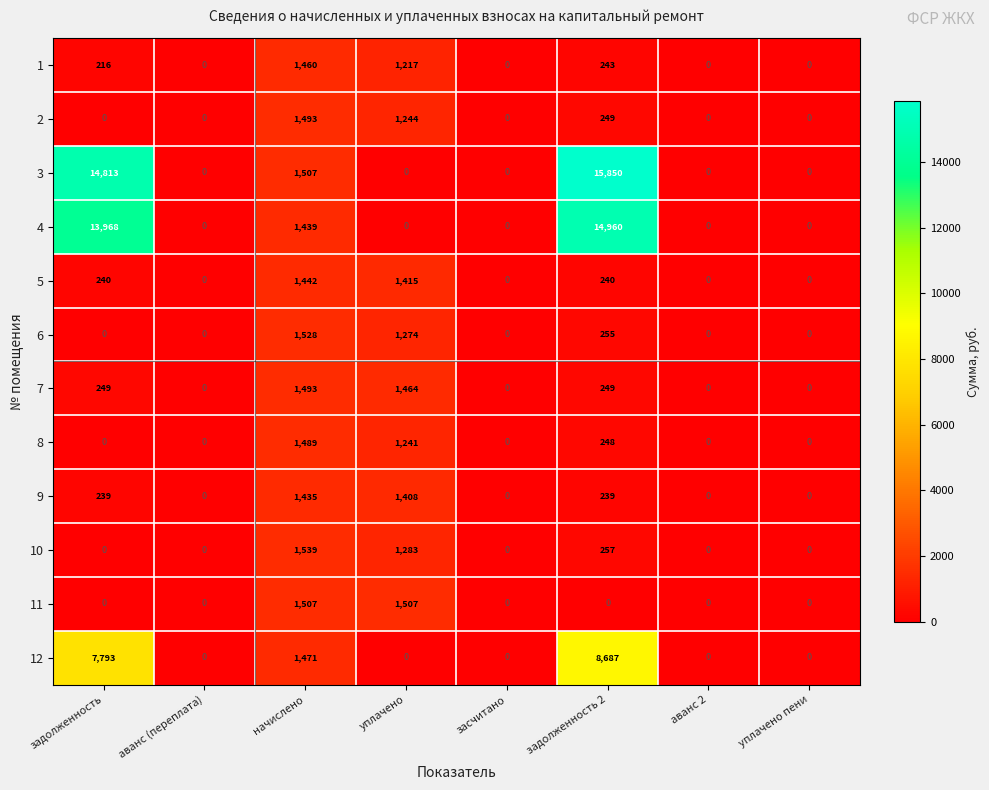

What is the difference between the maximum and minimum values in the 7 series?

1493